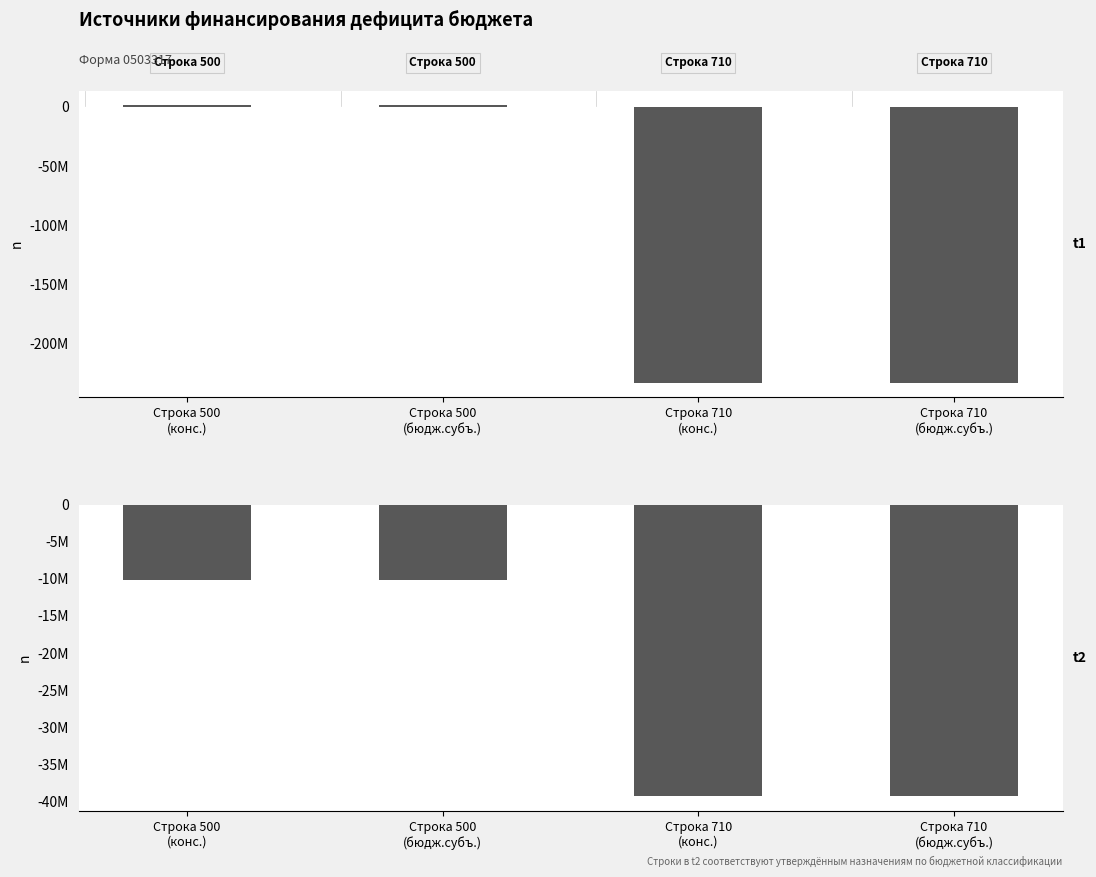

Reading right to left, extract all data points from this chart.

Утвержденные бюджетные назначения: -233678474.7	-233678474.7	1737298.6	1737298.6
Исполнено: -39302731.5	-39302731.5	-10185742.3	-10185742.3